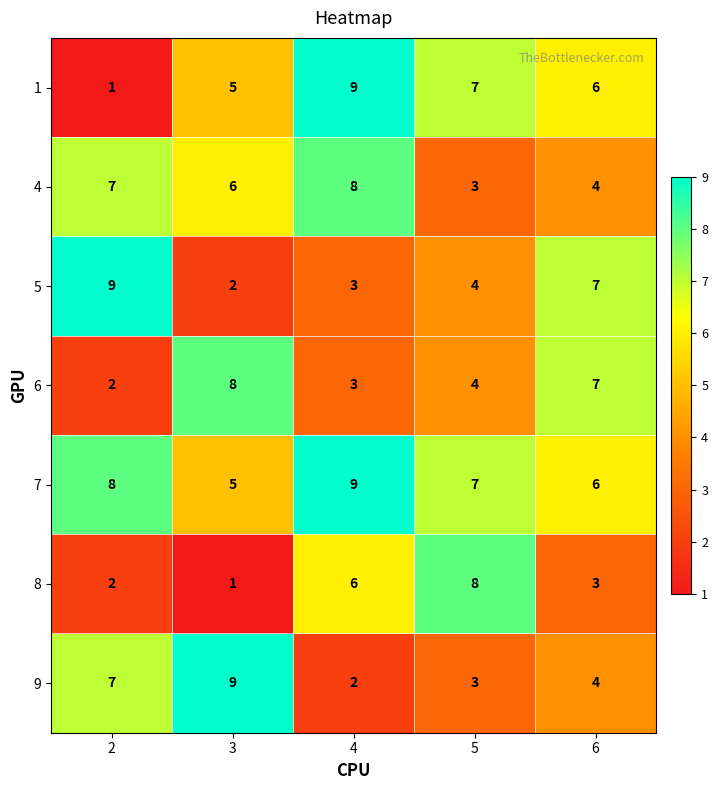

What is the total value across all series at 2?

36